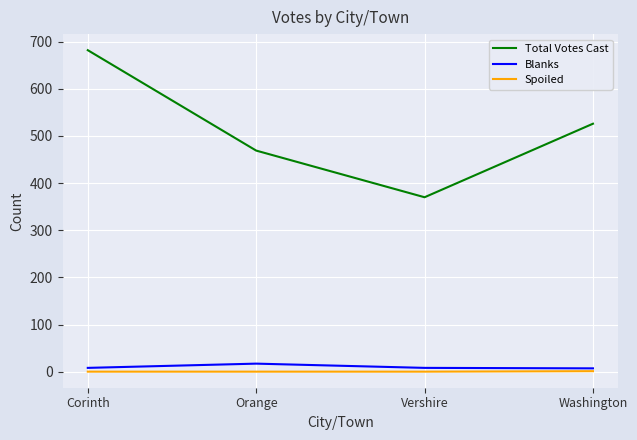

Rank the categories by Total Votes Cast value from highest to lowest.

Corinth, Washington, Orange, Vershire